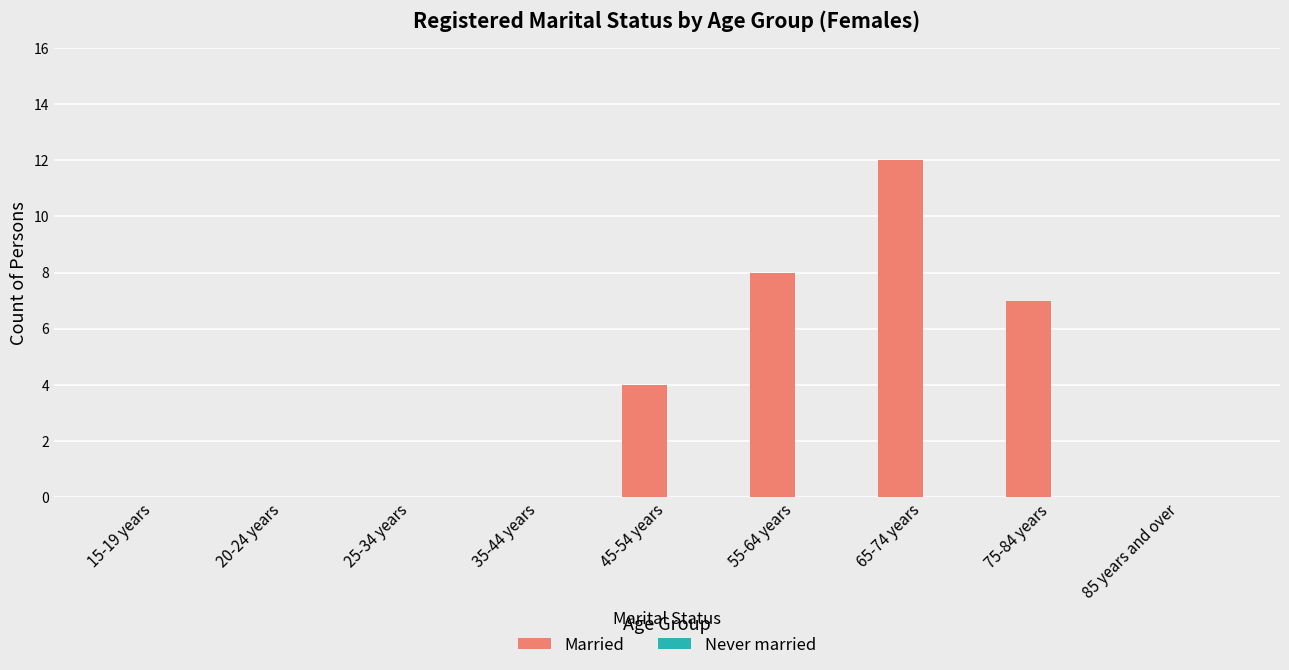

Are the bars horizontal?

No